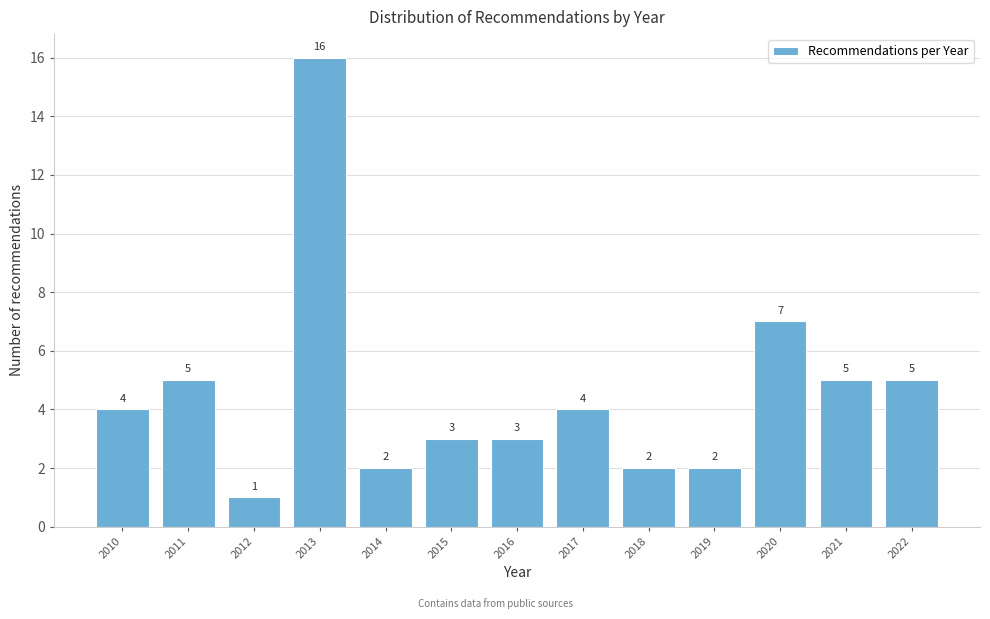

Which range on the x-axis has the tallest bar?

2012.5 to 2013.5